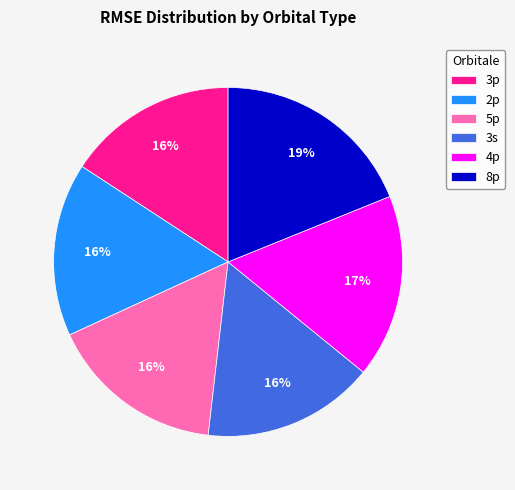

What is the largest slice in the pie chart?

8p